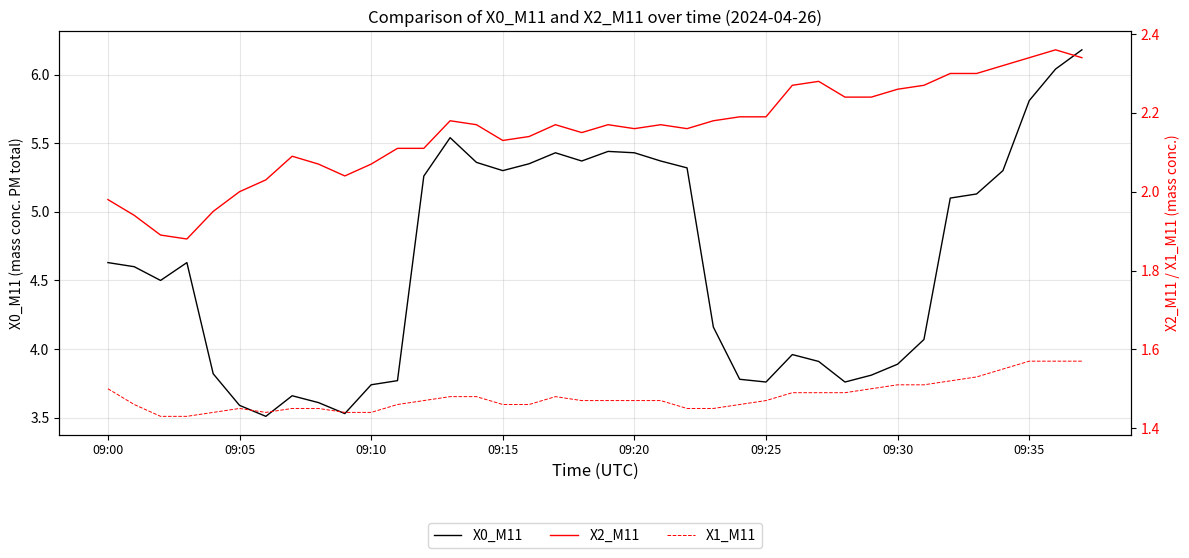

What is the average value of the X1_M11 series?

1.5